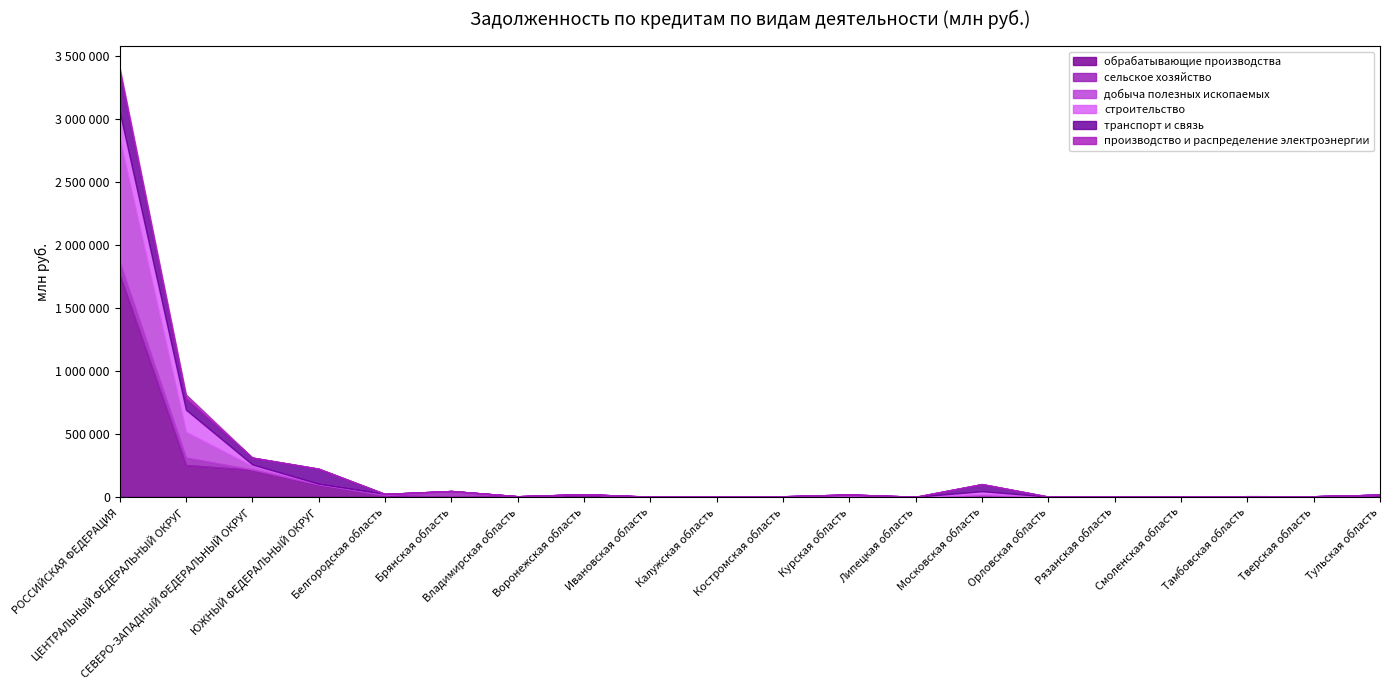

Reading left to right, extract all data points from this chart.

обрабатывающие производства: 1766053	252391	214122	96377	13204	12	4409	17496	171	227	4326	961	477	10907	1955	836	570	2344	4331	16411
сельское хозяйство: 96627	58455	2459	2312	42	46077	71	2840	0	558	0	1607	255	721	0	128	0	219	276	372
добыча полезных ископаемых: 976854	204277	27199	4331	9620	0	6	0	0	0	0	15670	0	10528	0	0	0	0	0	0
строительство: 217786	176041	13372	579	0	0	0	300	1042	0	0	0	22	22450	0	0	0	2624	0	0
транспорт и связь: 315492	89325	54230	119251	68	13	21	49	0	296	0	49	0	56463	0	0	54	0	0	15
производство и распределение электроэнергии: 32271	30954	0	802	0	0	0	0	0	0	0	0	0	0	0	0	0	0	0	0